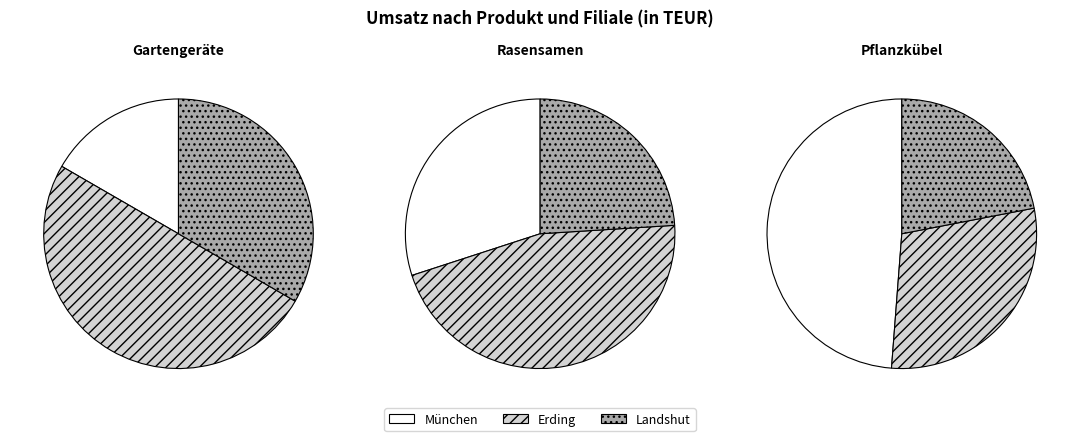

What is the smallest slice in the pie chart?

Landshut